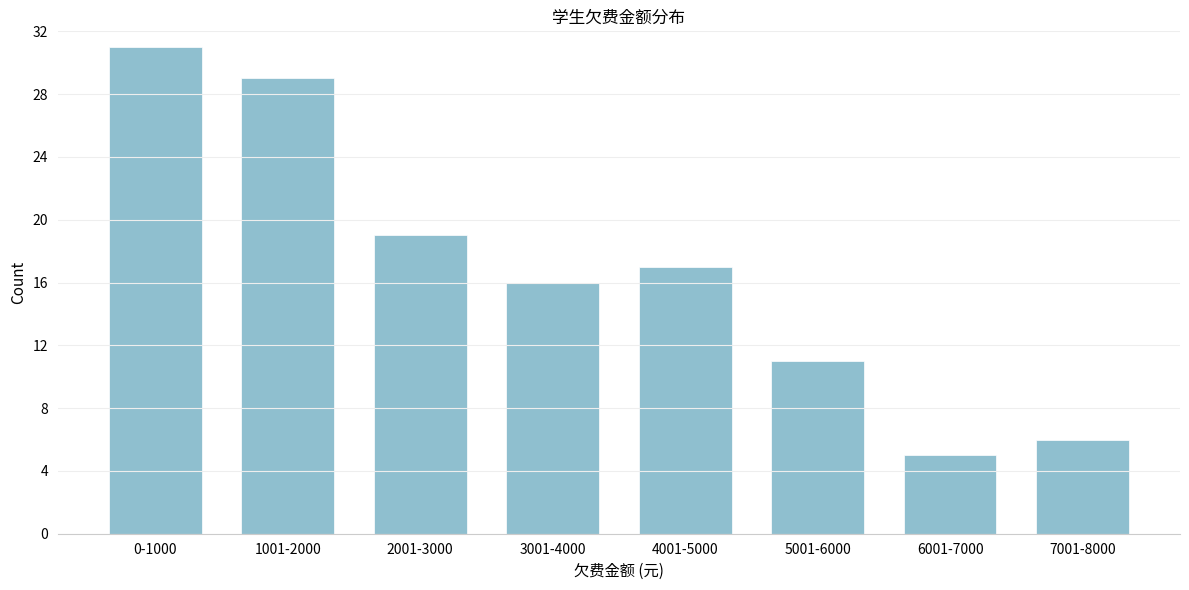

Reading left to right, transcribe all the data shown in this chart.

0-1000=31	1001-2000=29	2001-3000=19	3001-4000=16	4001-5000=17	5001-6000=11	6001-7000=5	7001-8000=6